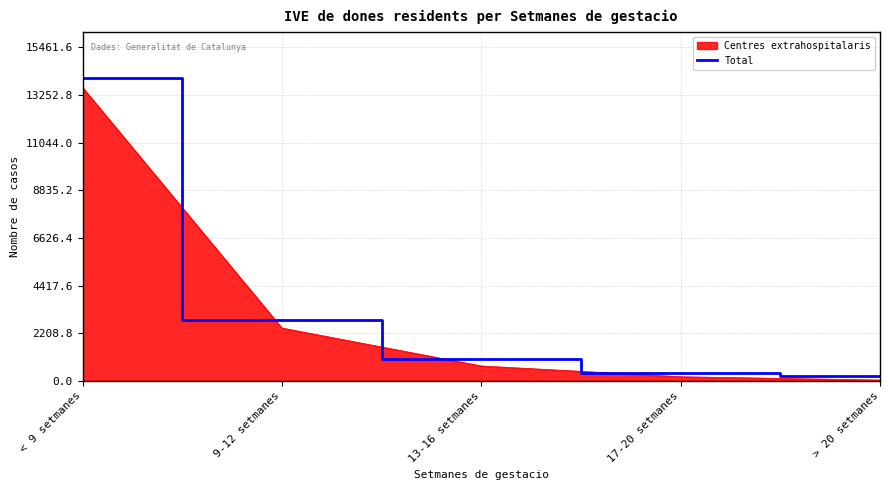

Which category has the highest value across all series?

< 9 setmanes